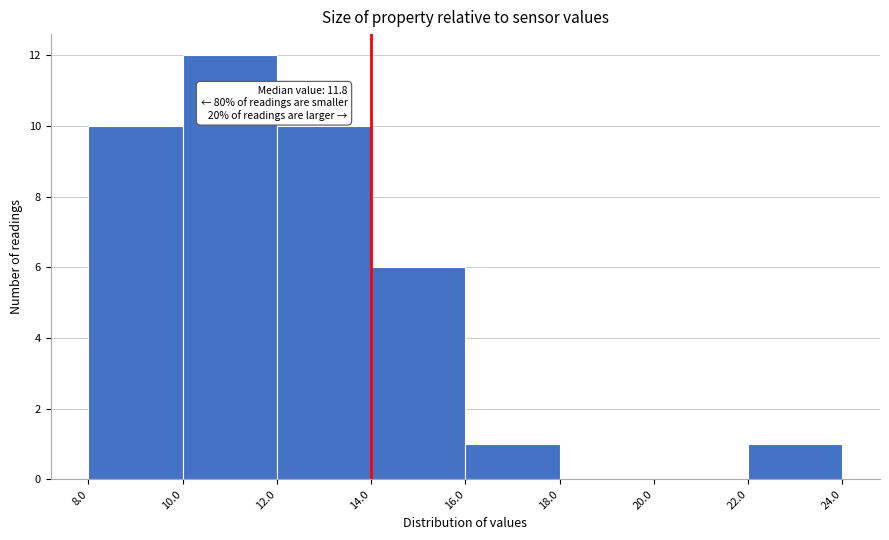

Over which range of the x-axis is the bar tallest?

10.0 to 12.0